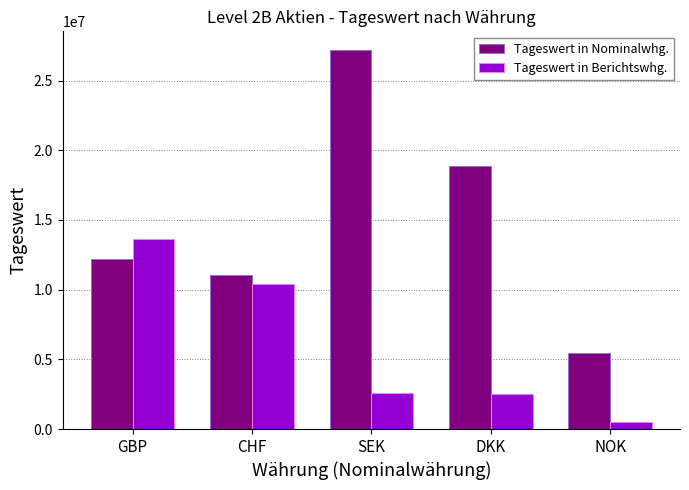

Which series has the largest range (max minus min)?

Tageswert in Nominalwhg.